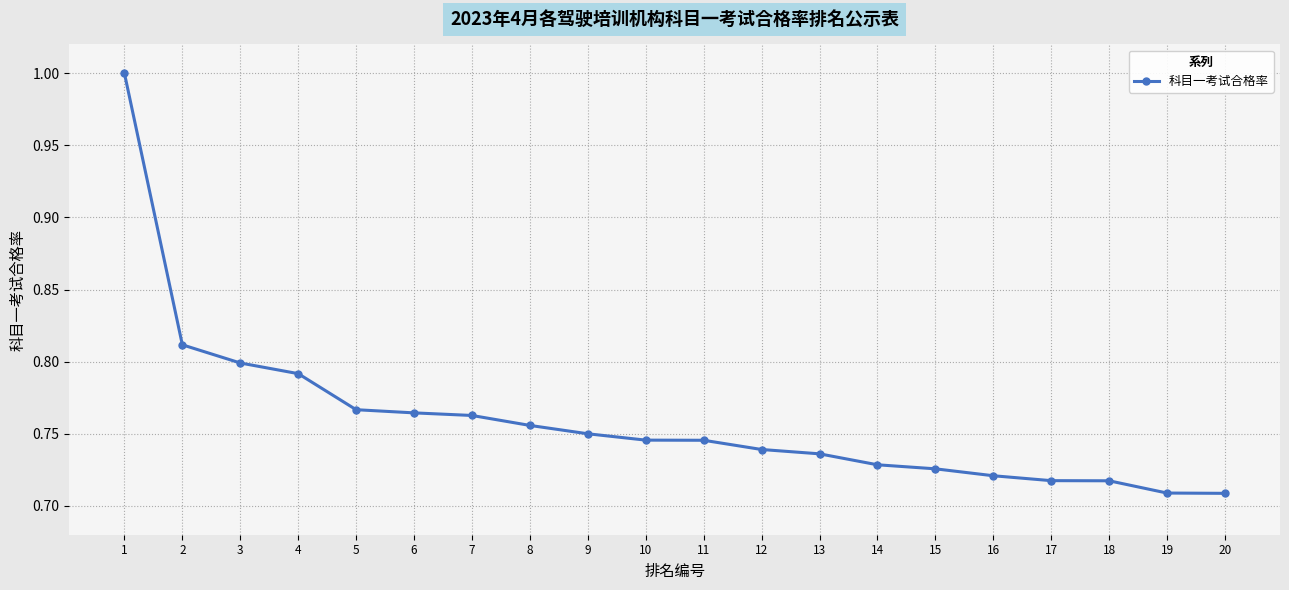

What is the change in value from 3 to 20?

-0.1